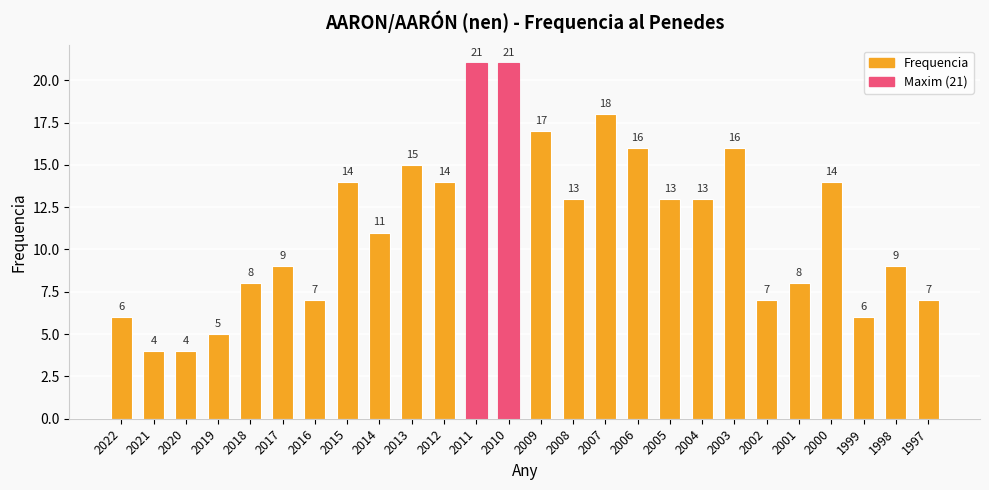

How many categories are shown in the chart?

26